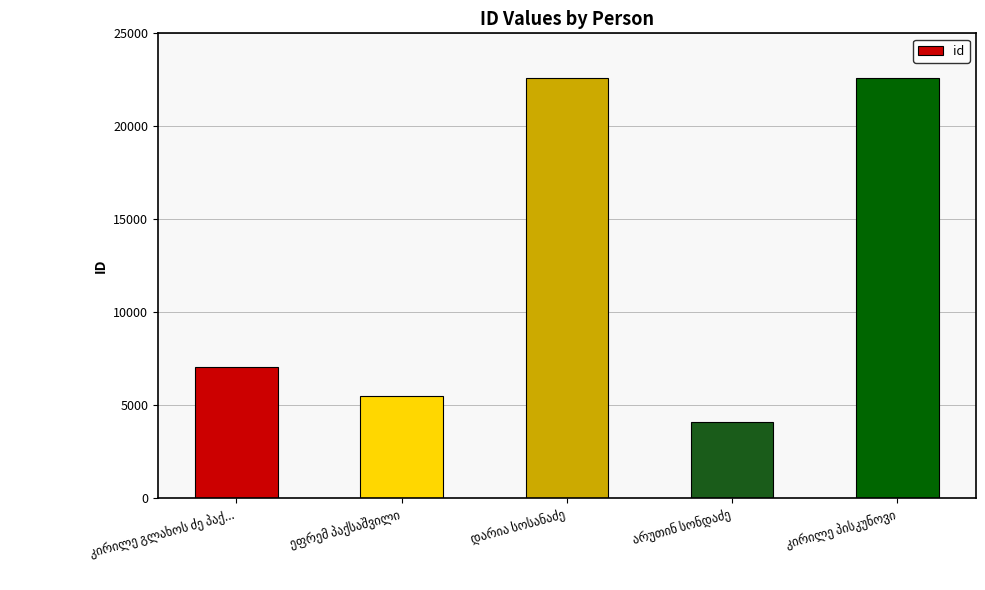

What is the maximum value shown in the chart?

22585